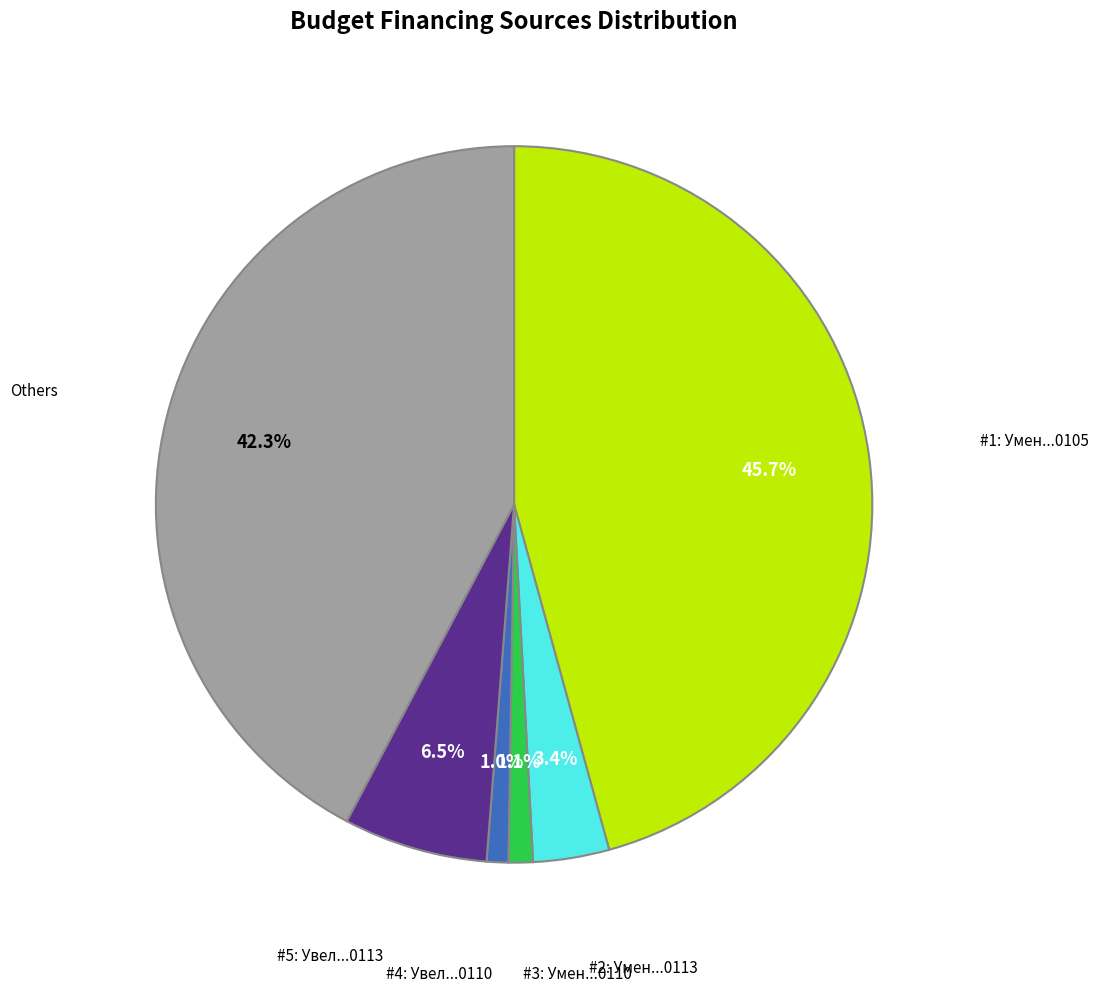

To the nearest percent, what is the average slice percentage?

17%